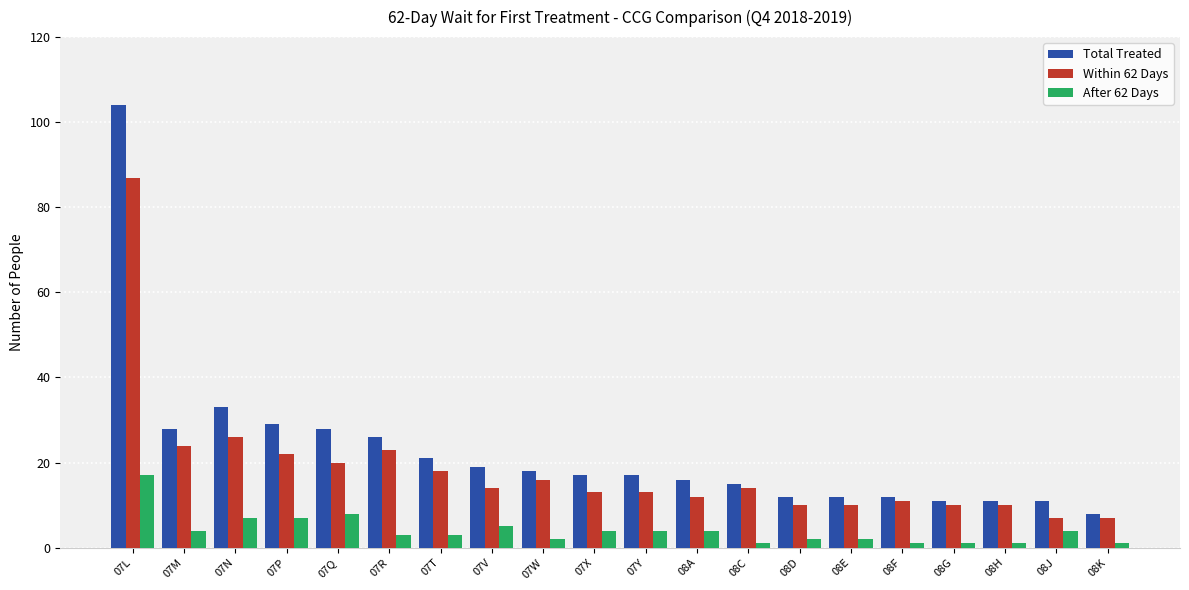

Reading left to right, extract all data points from this chart.

Total Treated: 07L=104	07M=28	07N=33	07P=29	07Q=28	07R=26	07T=21	07V=19	07W=18	07X=17	07Y=17	08A=16	08C=15	08D=12	08E=12	08F=12	08G=11	08H=11	08J=11	08K=8
Within 62 Days: 07L=87	07M=24	07N=26	07P=22	07Q=20	07R=23	07T=18	07V=14	07W=16	07X=13	07Y=13	08A=12	08C=14	08D=10	08E=10	08F=11	08G=10	08H=10	08J=7	08K=7
After 62 Days: 07L=17	07M=4	07N=7	07P=7	07Q=8	07R=3	07T=3	07V=5	07W=2	07X=4	07Y=4	08A=4	08C=1	08D=2	08E=2	08F=1	08G=1	08H=1	08J=4	08K=1